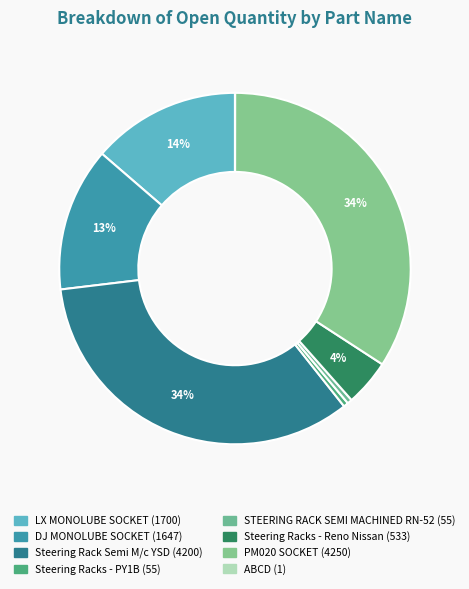

How many segments does this pie chart have?

8